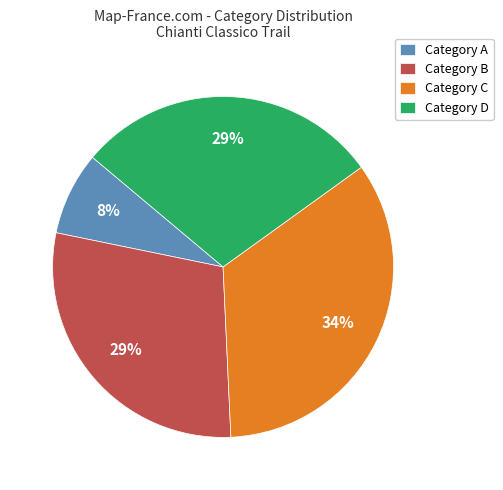

What percentage is the Category A slice, to the nearest percent?

8%